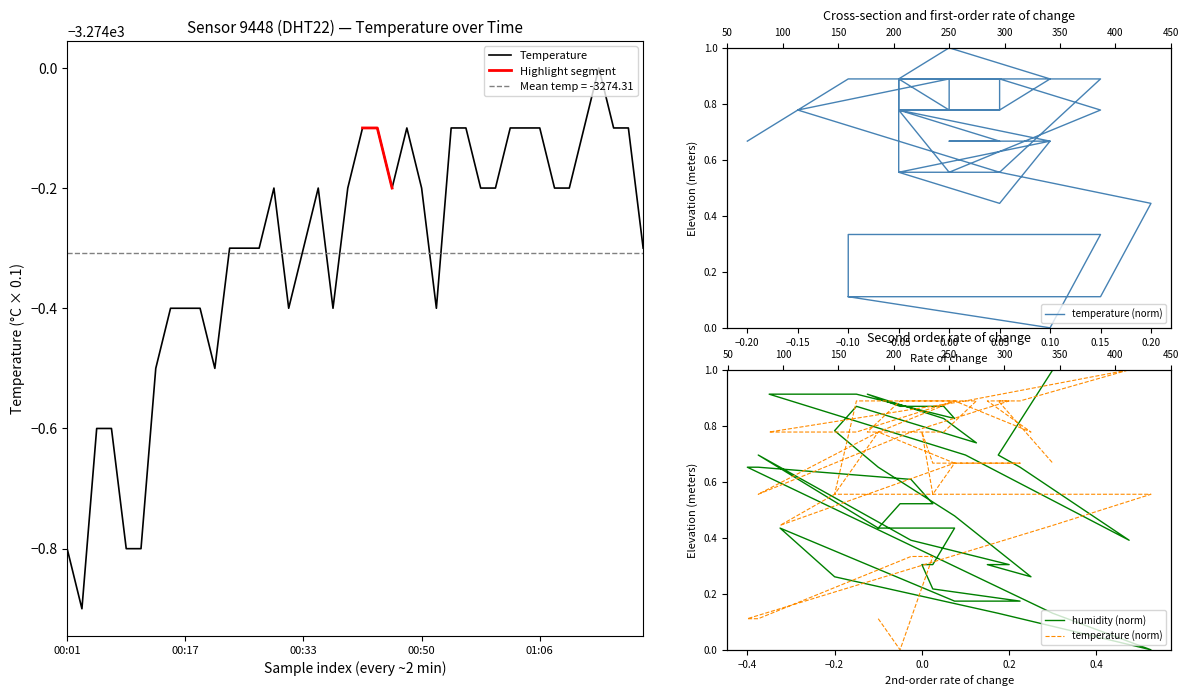

What is the label of the 28th point from the right?

00:25